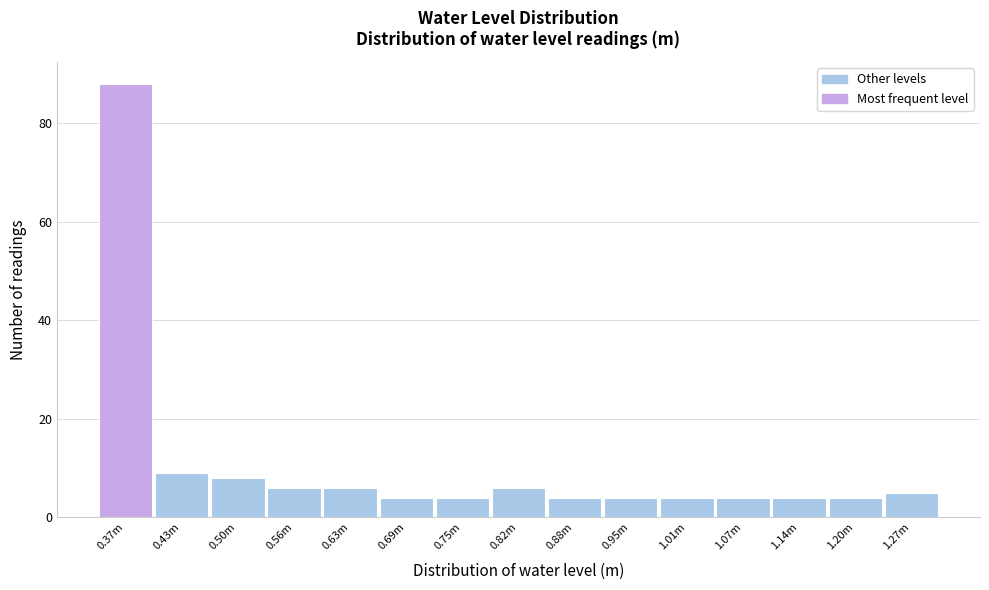

Reading left to right, extract all data points from this chart.

88	9	8	6	6	4	4	6	4	4	4	4	4	4	5